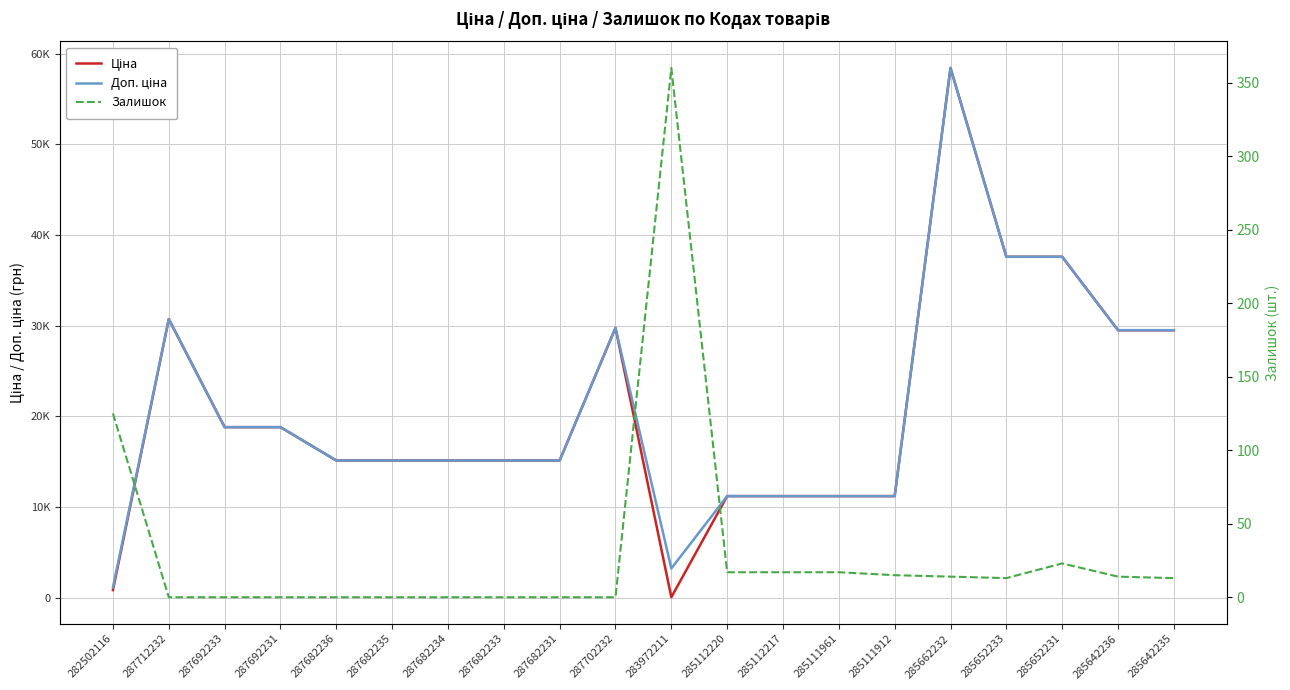

What is the total value across all series at 283972211?

3597.1